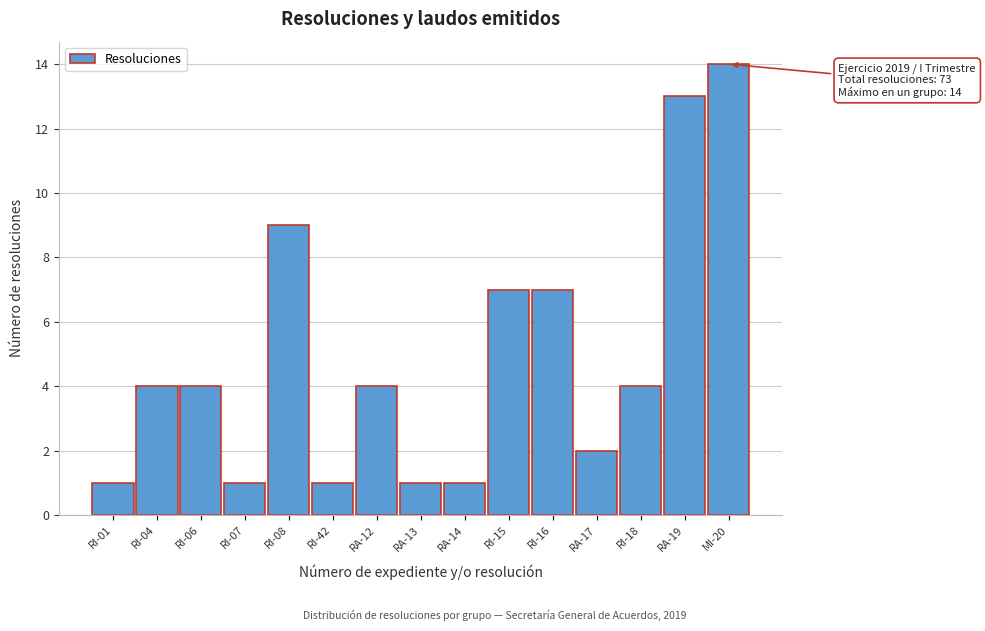

Reading right to left, what are all the values shown in this chart?

14	13	4	2	7	7	1	1	4	1	9	1	4	4	1